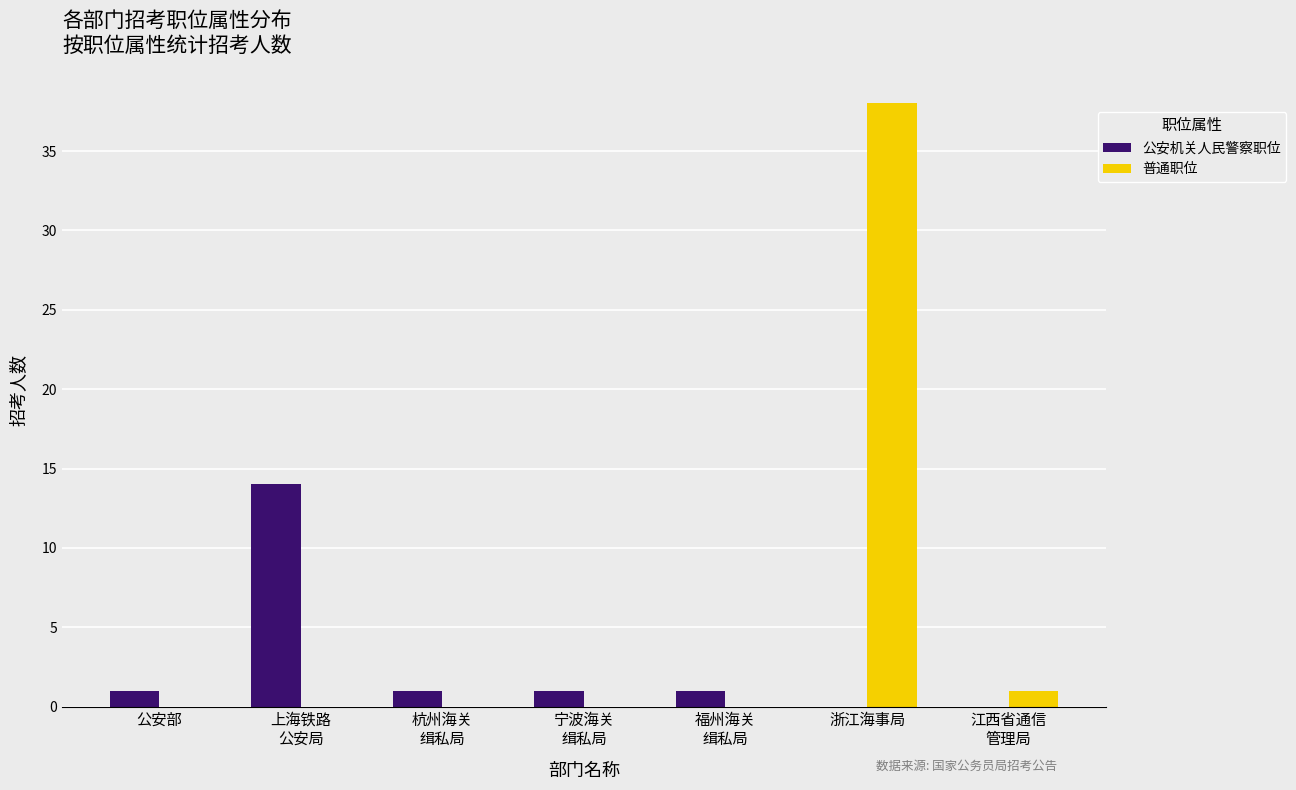

Does the chart contain stacked bars?

No